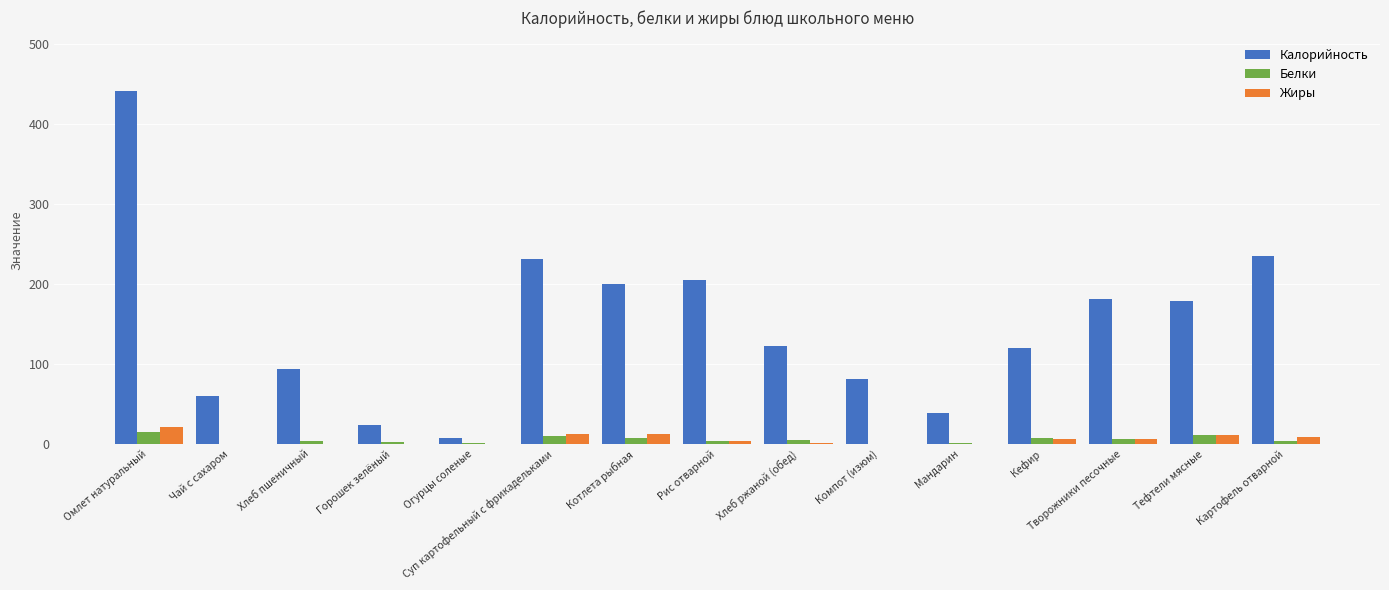

True or false: Жиры has a value of 0.2 at Мандарин.

True